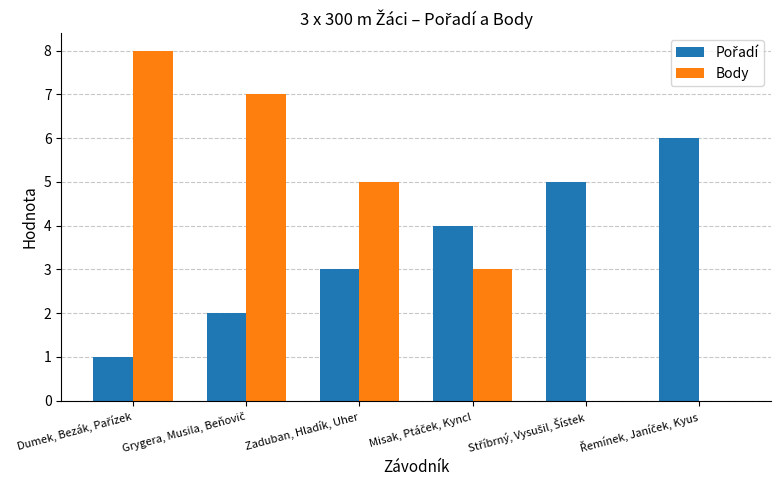

Count the number of data series in this chart.

2